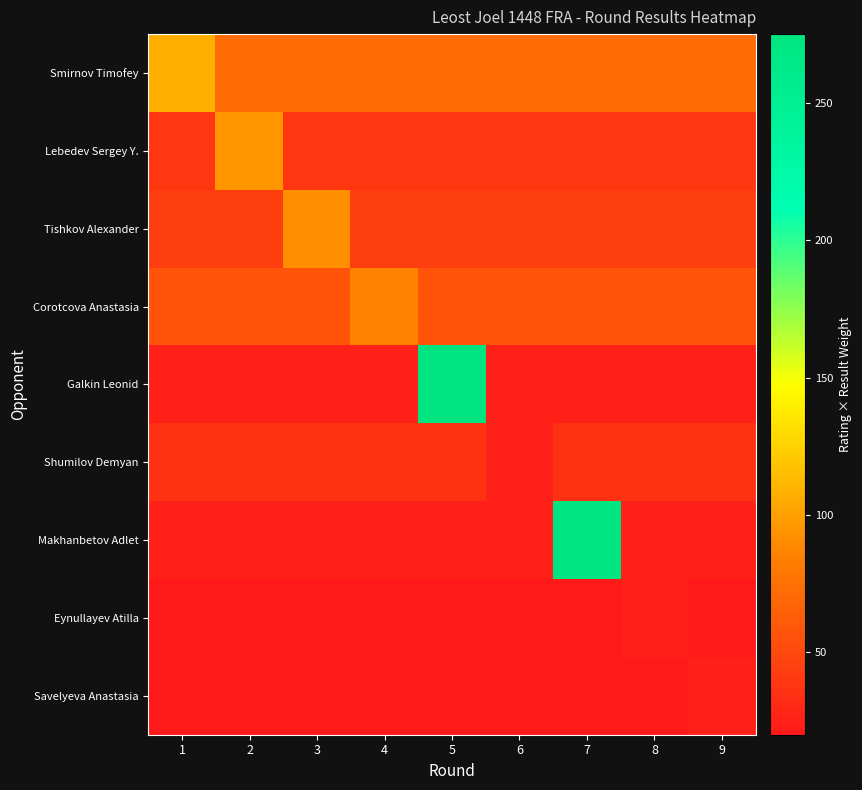

At which category is the sum across all series the highest?

5